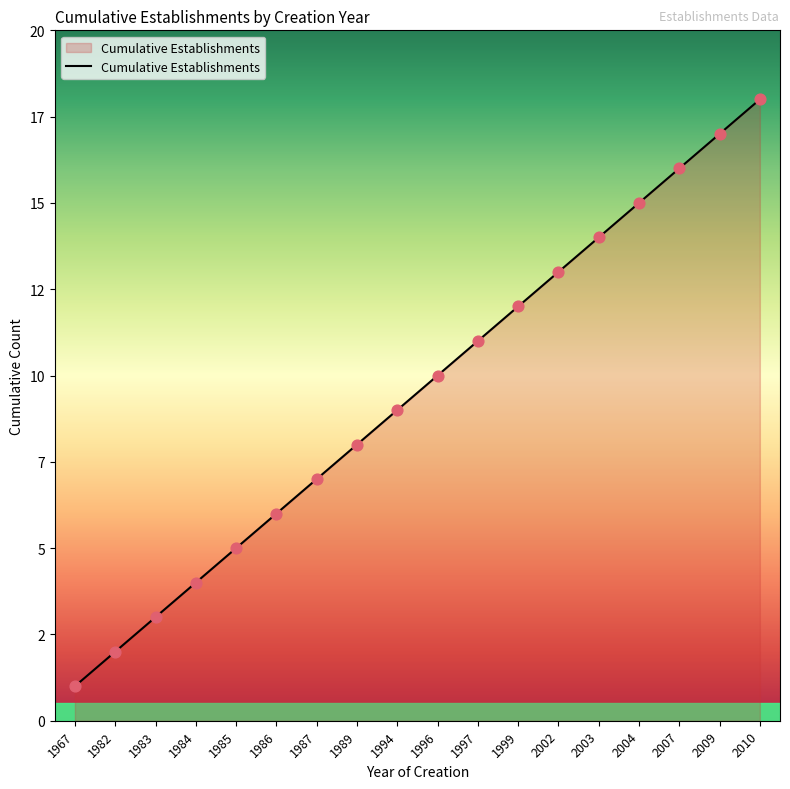

Does the chart have visible grid lines?

No